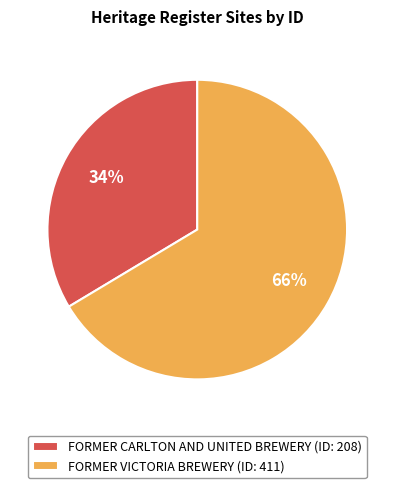

To the nearest percent, what is the combined percentage of FORMER VICTORIA BREWERY (ID: 411) and FORMER CARLTON AND UNITED BREWERY (ID: 208)?

100%